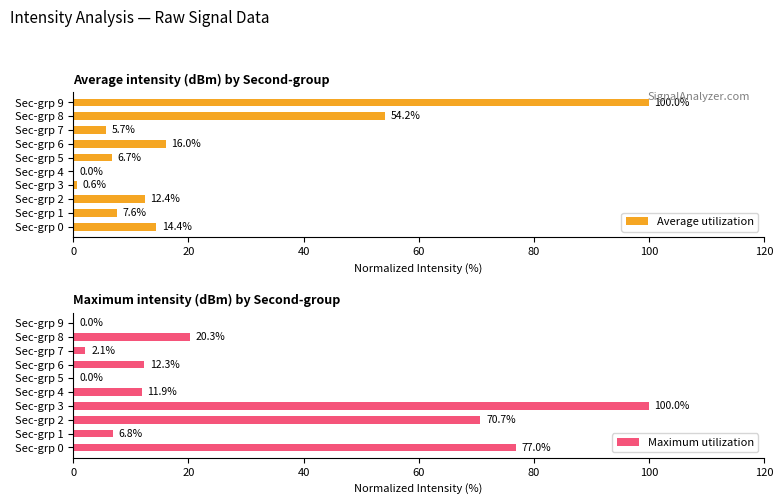

At how many categories does at least one series exceed 84?

2